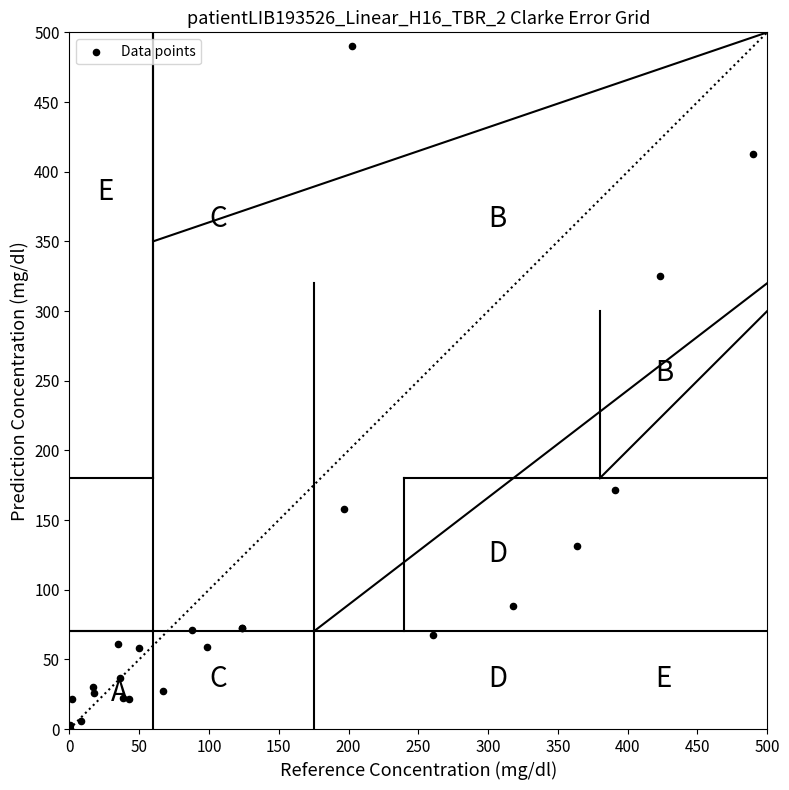

What Y value in the scatter plot is closest to 245?

171.6